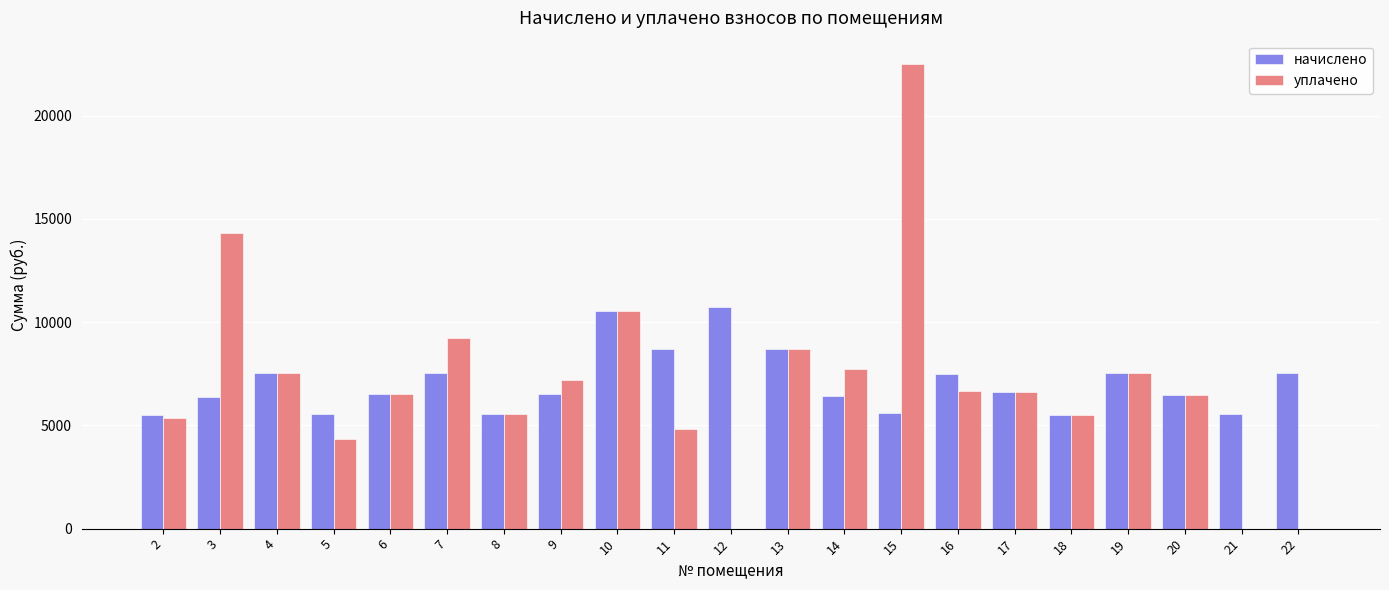

What is the maximum value shown in the chart?

22506.8